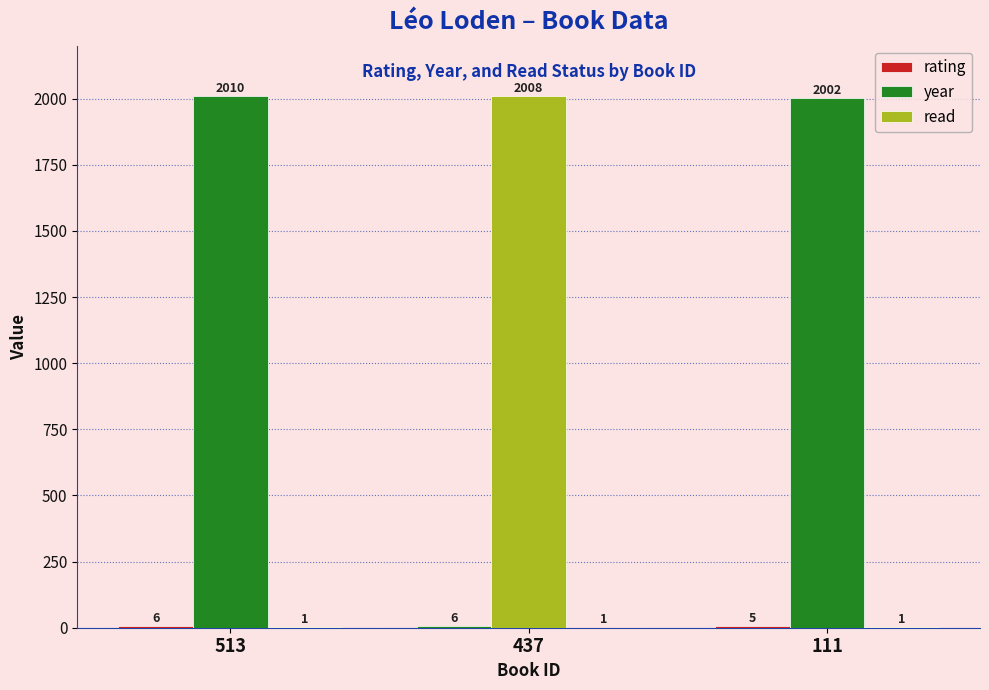

The value of read at 513 is 1. True or false?

True